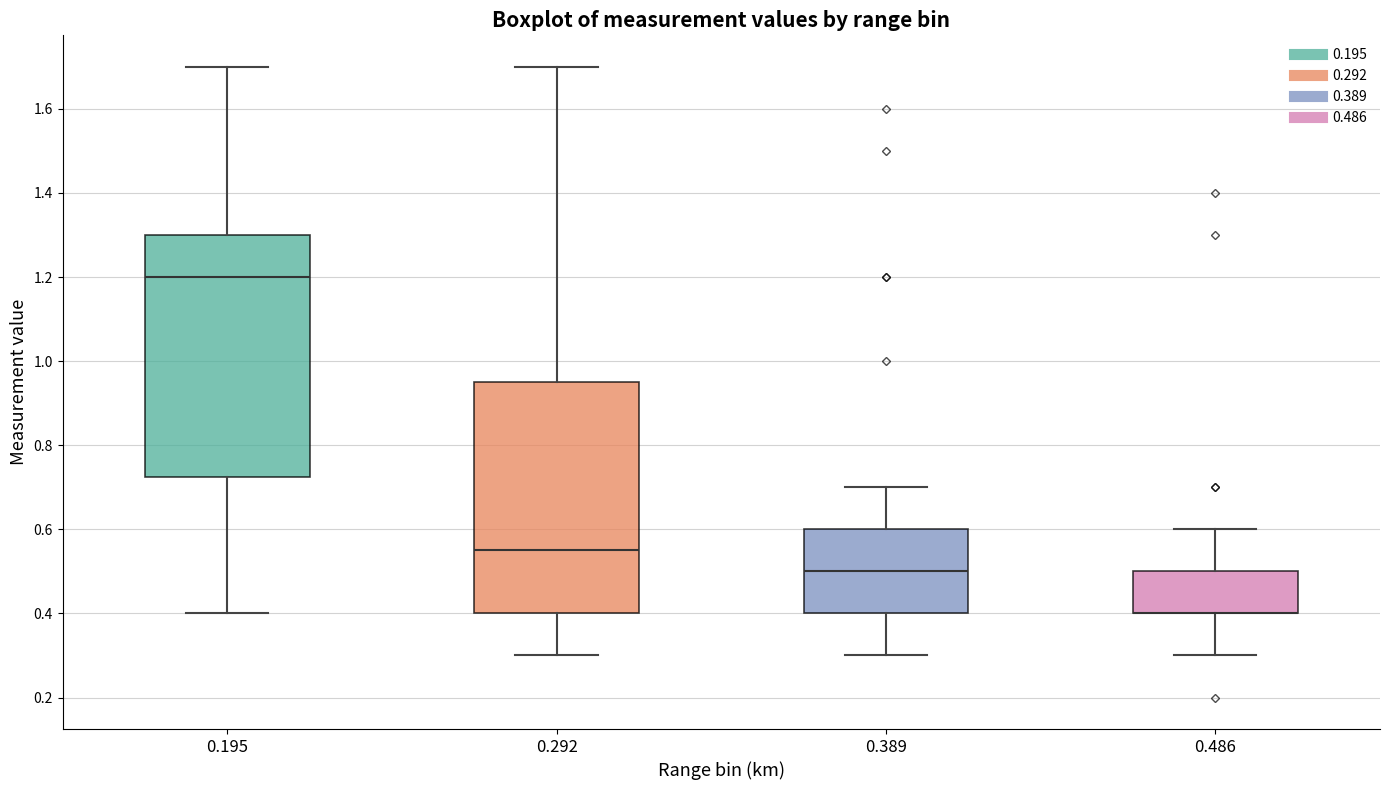

Reading left to right, transcribe this box plot: for each box, give where its median line is, the range the box spans, and where its two whiskers end, as read against the y-axis. The values are not printed on the chart, so give them approximately, as read against the axis.

0.195: median 1.20, box 0.72 to 1.30, whiskers 0.40 to 1.70
0.292: median 0.56, box 0.40 to 0.96, whiskers 0.30 to 1.70
0.389: median 0.50, box 0.40 to 0.60, whiskers 0.30 to 0.70
0.486: median 0.40 (drawn on the box's lower edge), box 0.40 to 0.50, whiskers 0.30 to 0.60